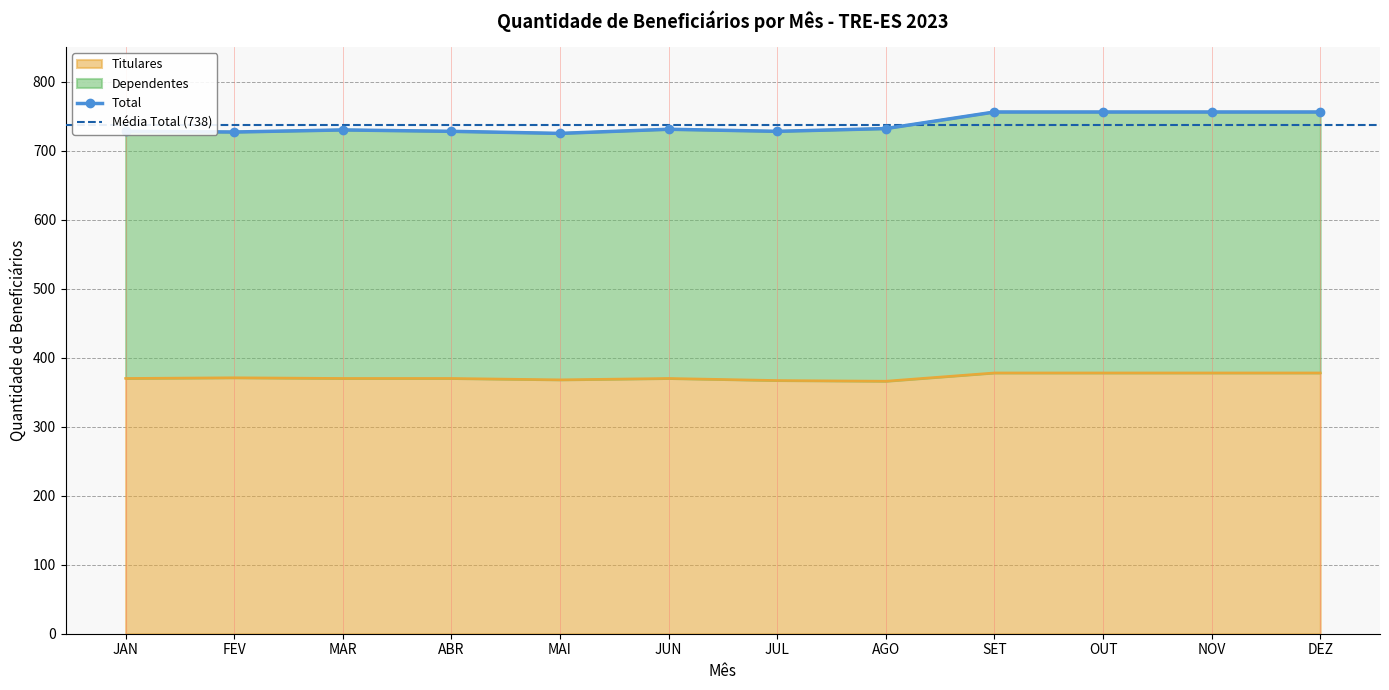

The value of Titulares at AGO is 366. True or false?

True